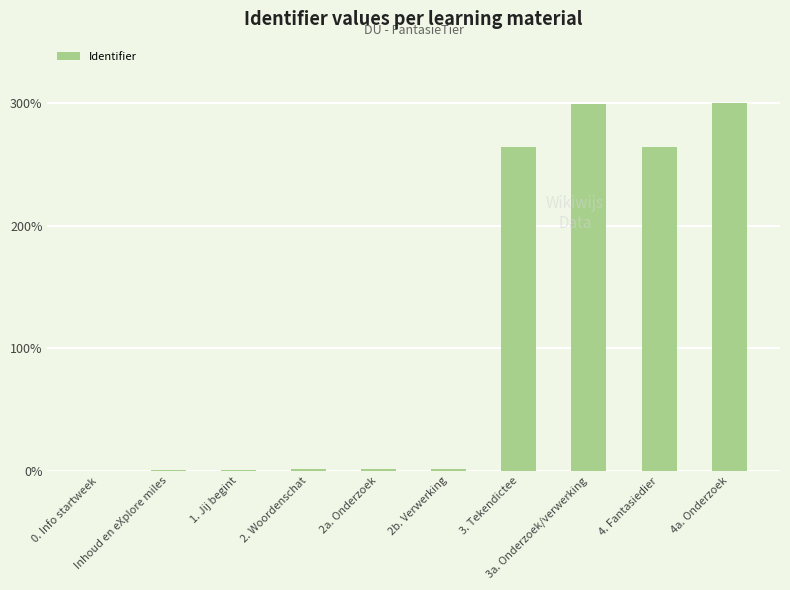

What is the greatest value displayed?

300.0